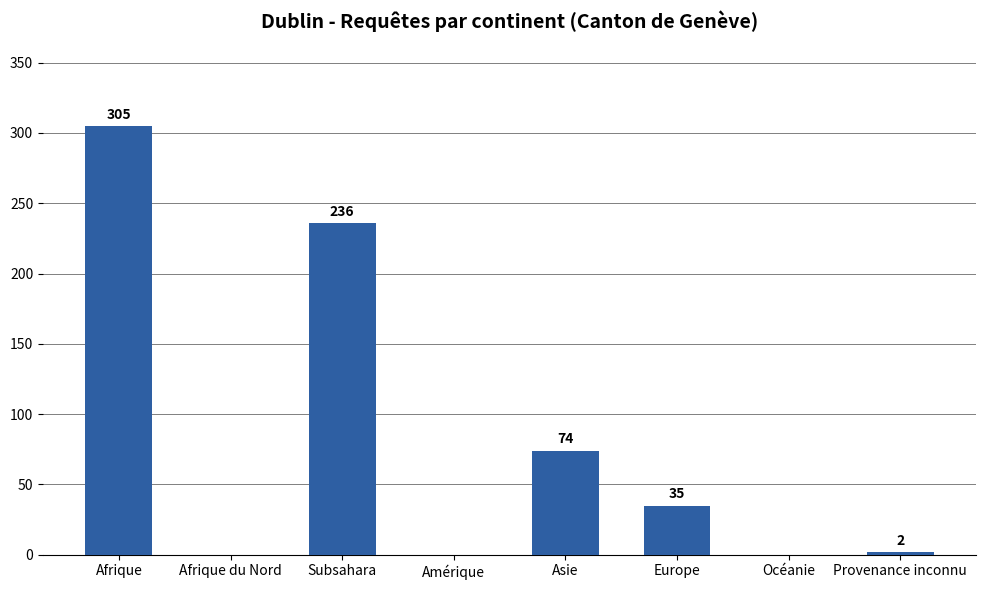

What is the sum of all values?

652